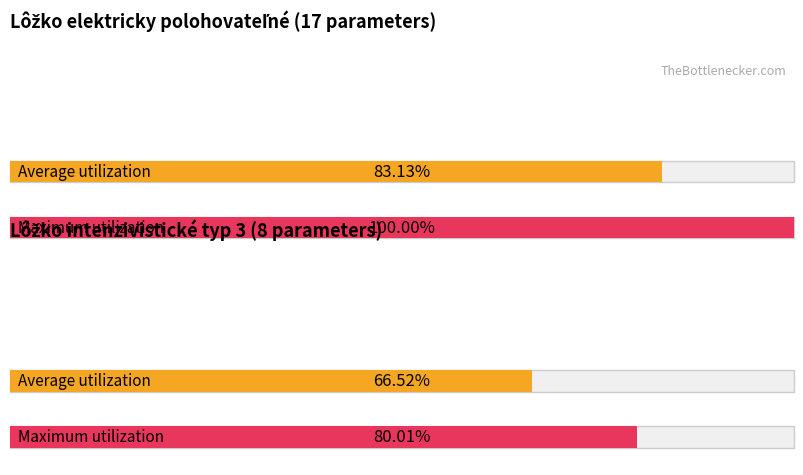

What position from the right is Lôžko intenzivistické typ 3?

1